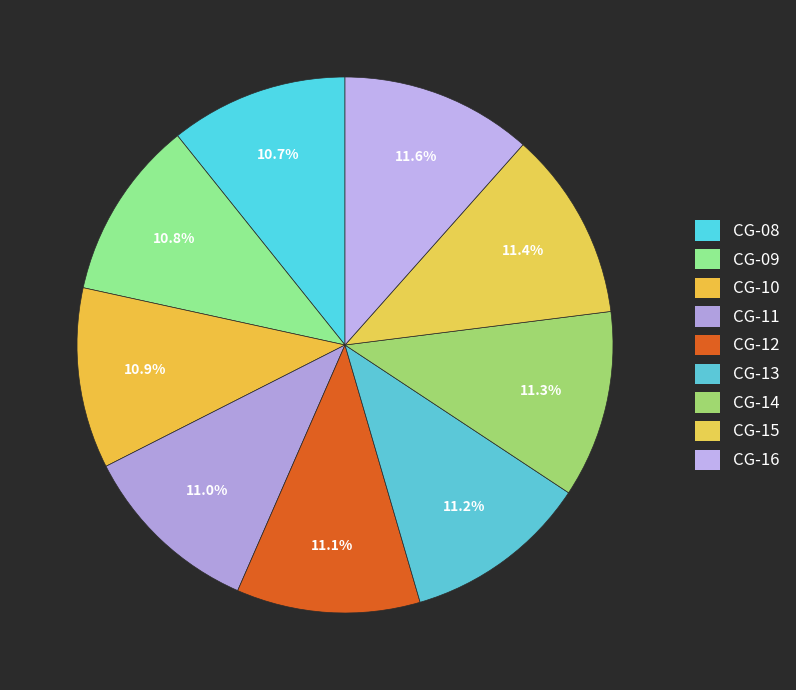

Count the number of slices in the pie.

9